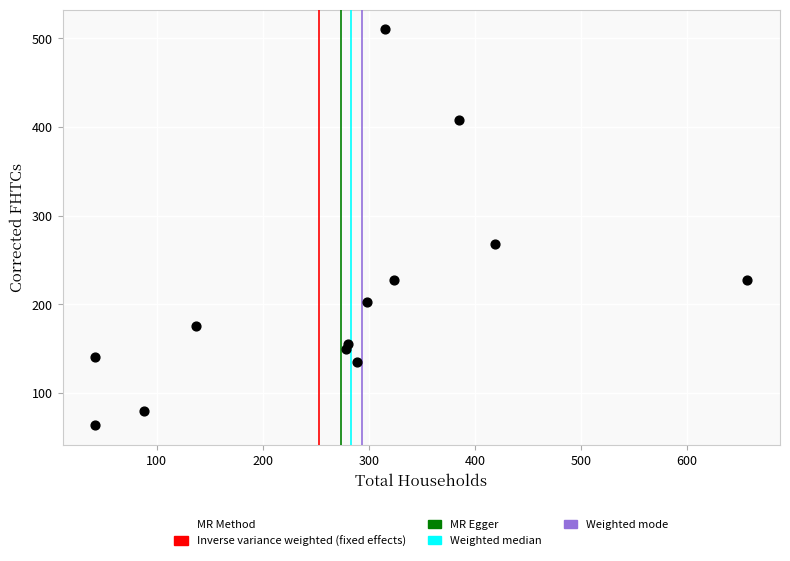

What is the range of Y values (max minus min)?

446